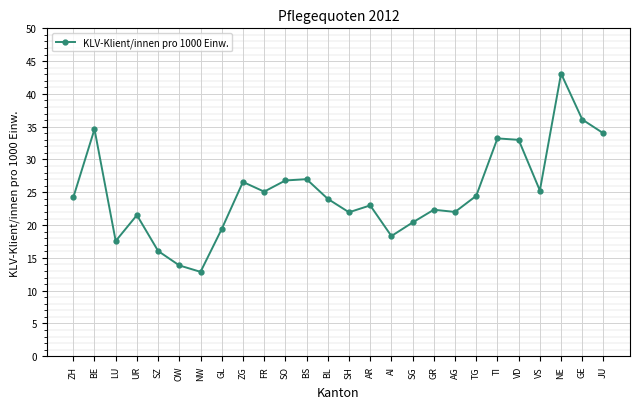

Is this an area chart (filled region under the line)?

No